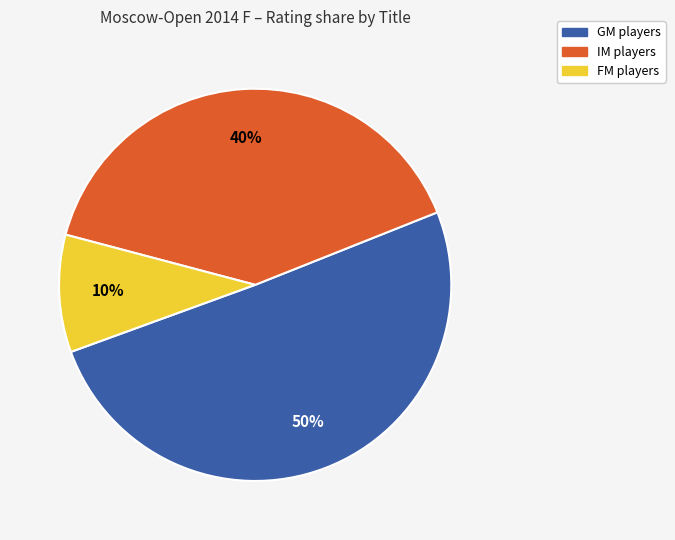

To the nearest percent, what is the average slice percentage?

33%